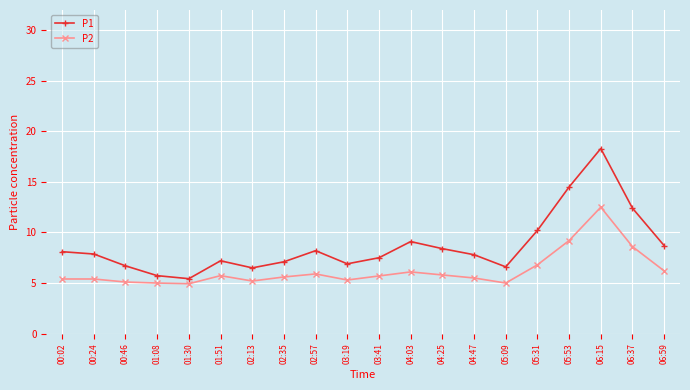

Which category has the highest value across all series?

06:15